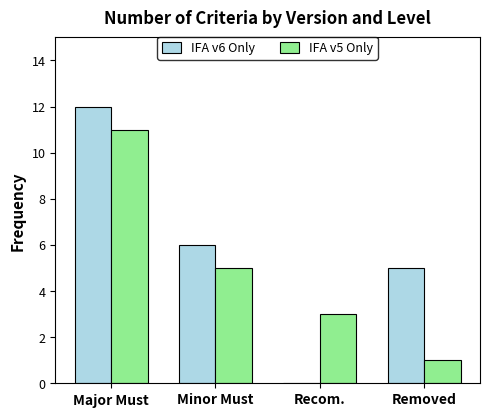

What is the average value of the IFA v6 Only series?

6